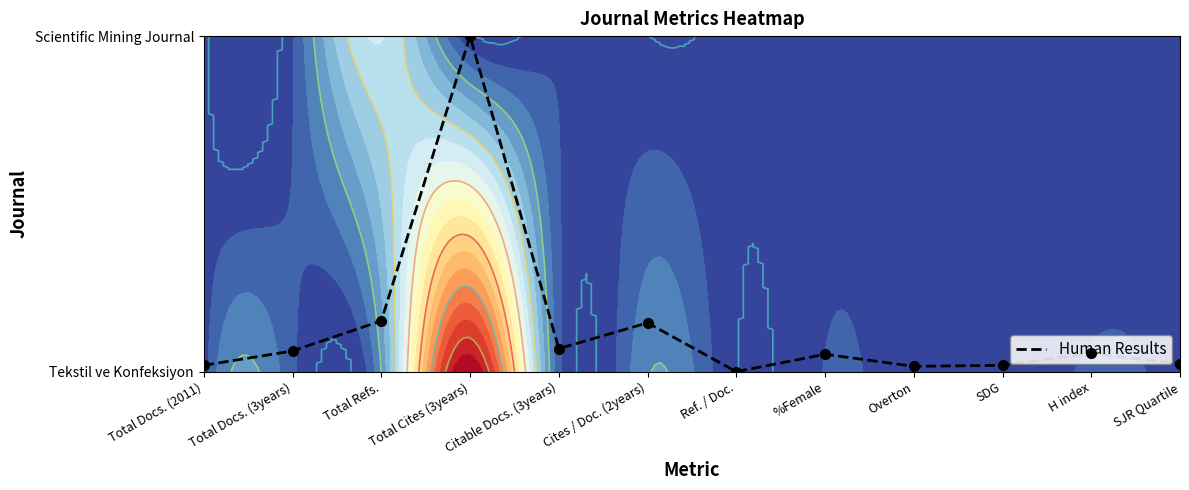

How many data points are above 0?

11